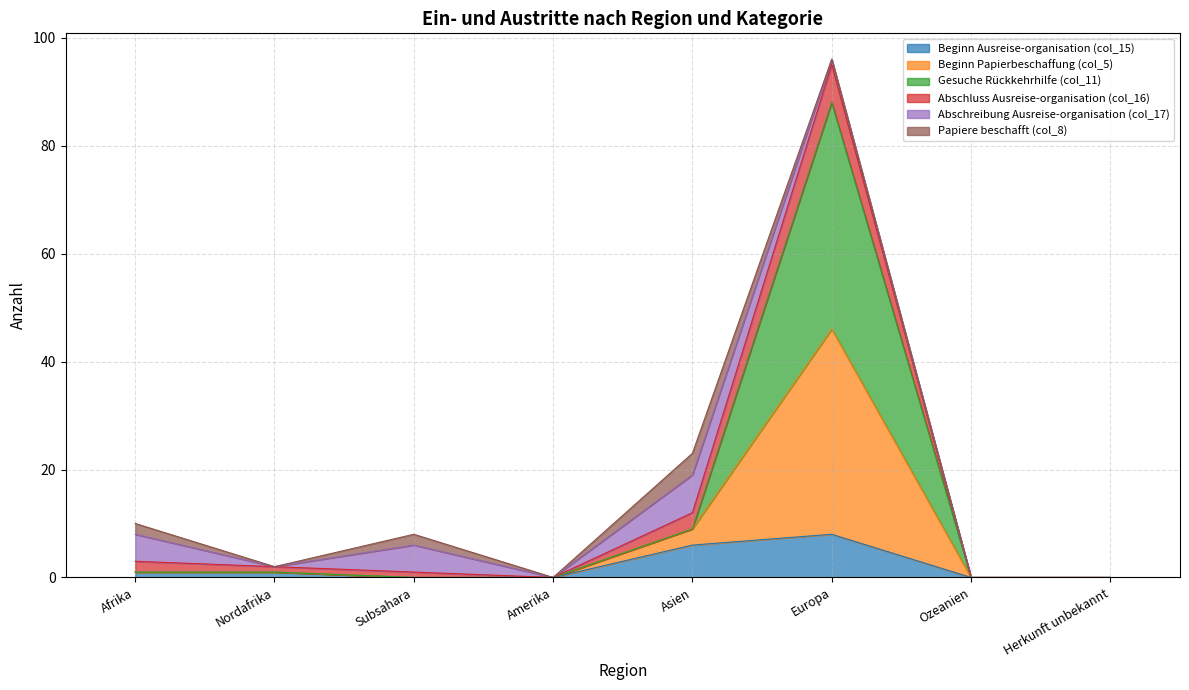

What are all the series names shown in the legend?

Beginn Ausreise-organisation (col_15), Beginn Papierbeschaffung (col_5), Gesuche Rückkehrhilfe (col_11), Abschluss Ausreise-organisation (col_16), Abschreibung Ausreise-organisation (col_17), Papiere beschafft (col_8)